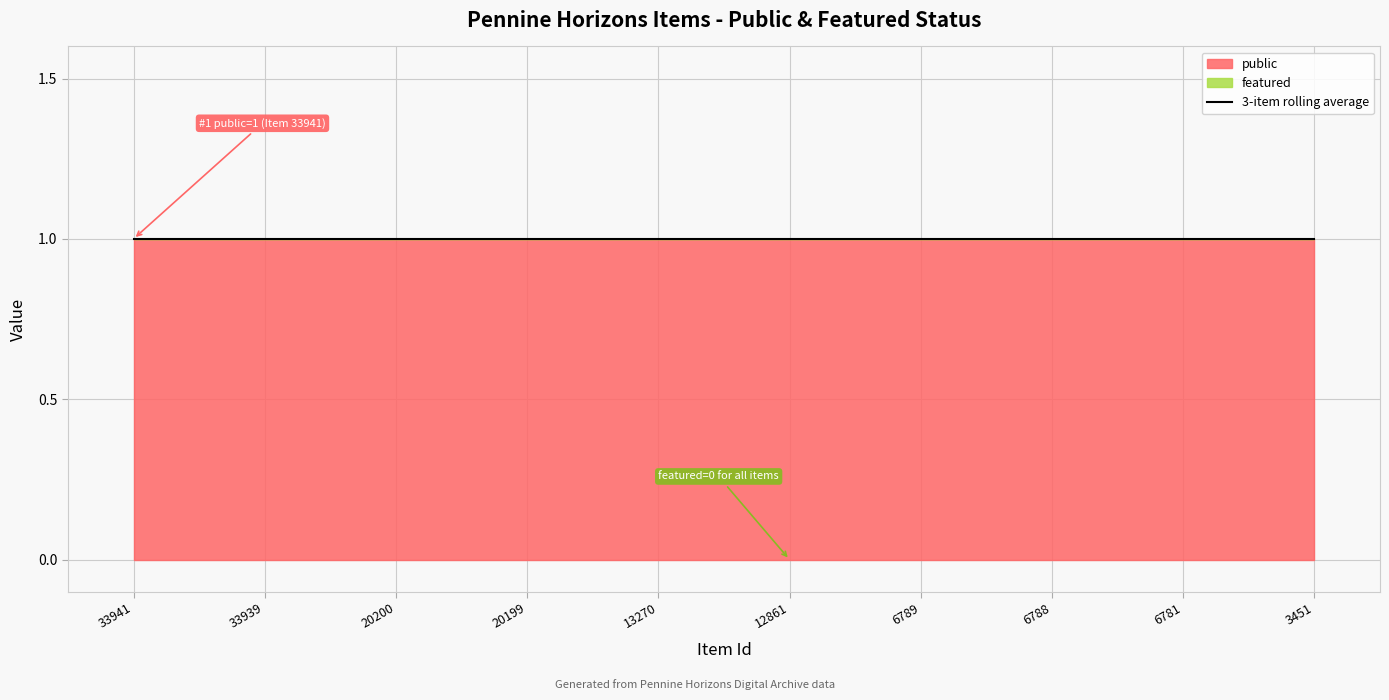

True or false: public and featured intersect in this chart.

False